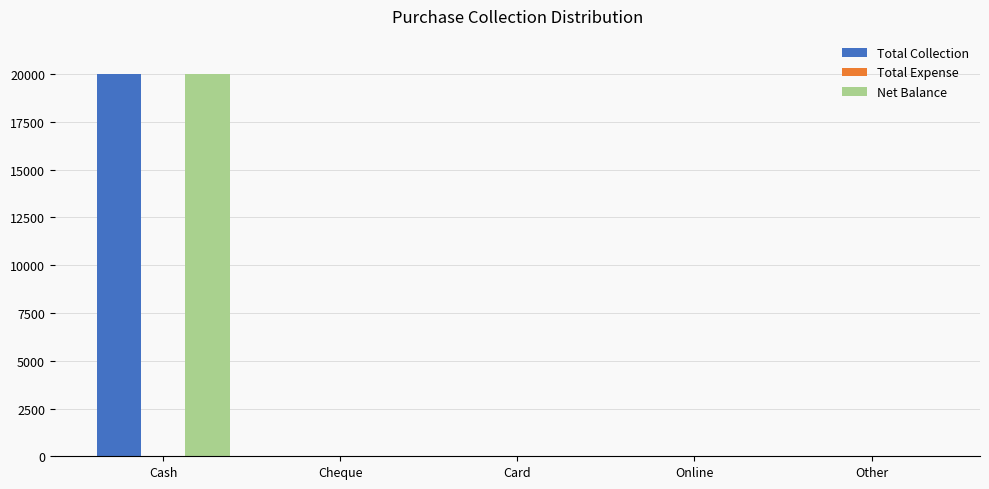

Reading left to right, transcribe all the data shown in this chart.

Total Collection: Cash=20000	Cheque=0	Card=0	Online=0	Other=0
Net Balance: Cash=20000	Cheque=0	Card=0	Online=0	Other=0